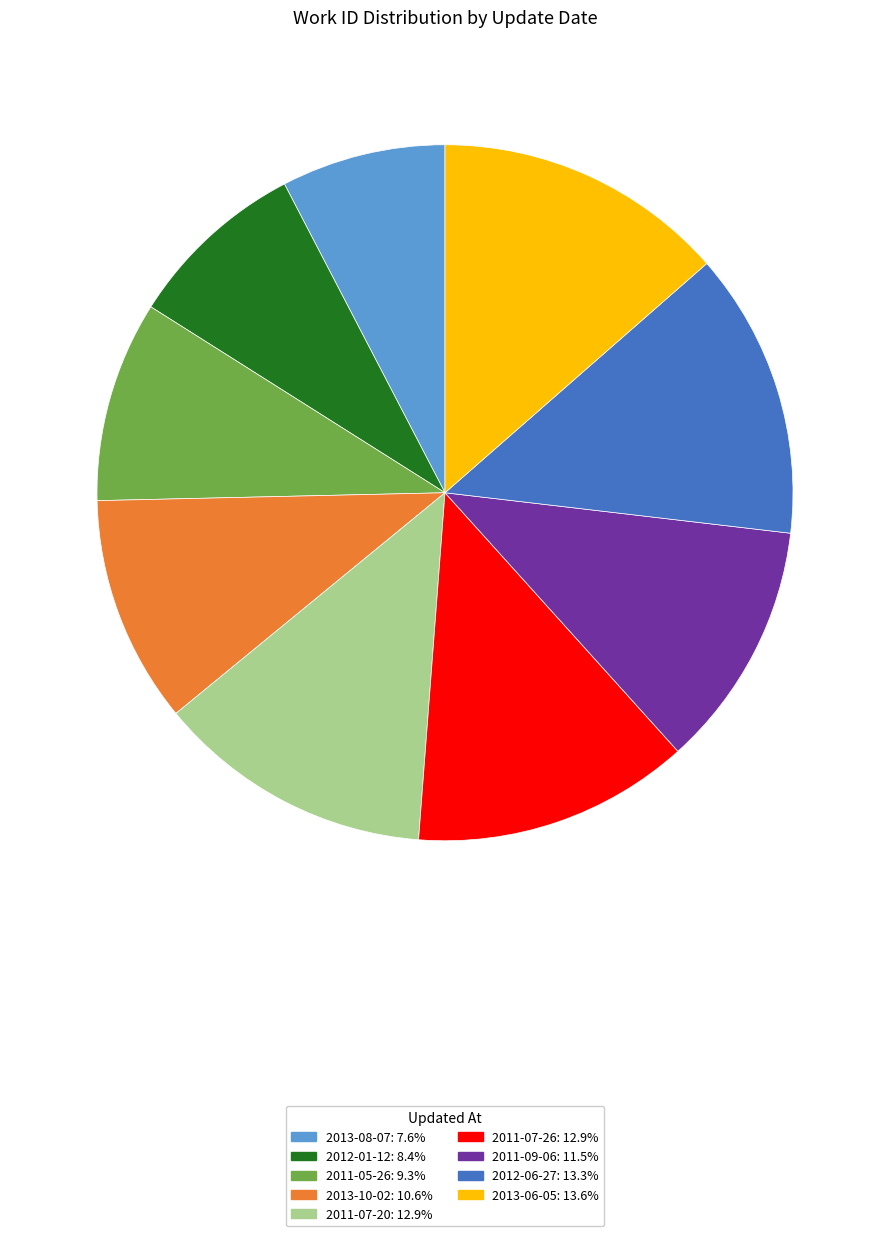

The 2013-08-07 slice represents 22% of the pie. True or false?

False